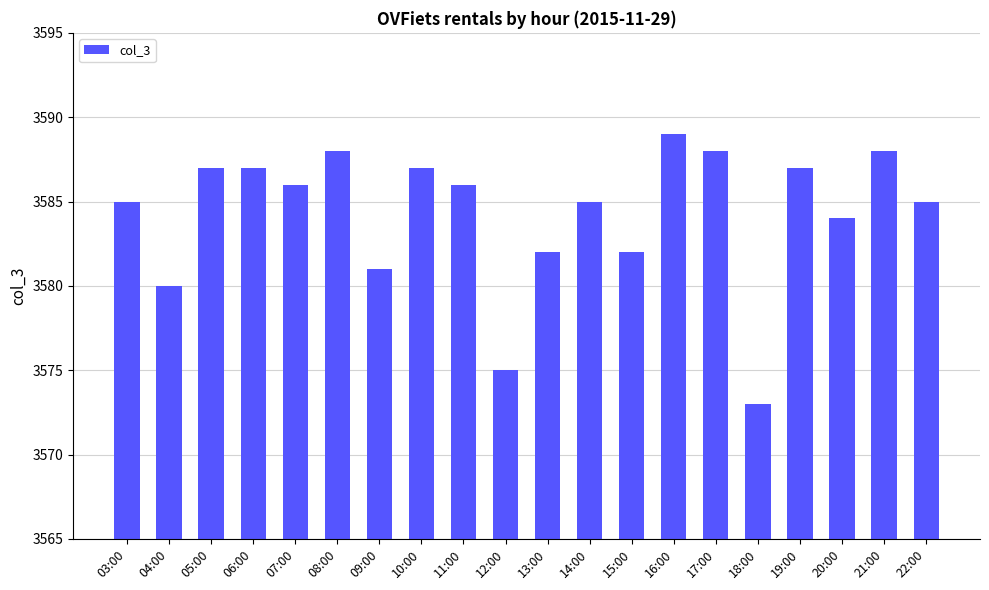

Reading left to right, extract all data points from this chart.

03:00=3585	04:00=3580	05:00=3587	06:00=3587	07:00=3586	08:00=3588	09:00=3581	10:00=3587	11:00=3586	12:00=3575	13:00=3582	14:00=3585	15:00=3582	16:00=3589	17:00=3588	18:00=3573	19:00=3587	20:00=3584	21:00=3588	22:00=3585